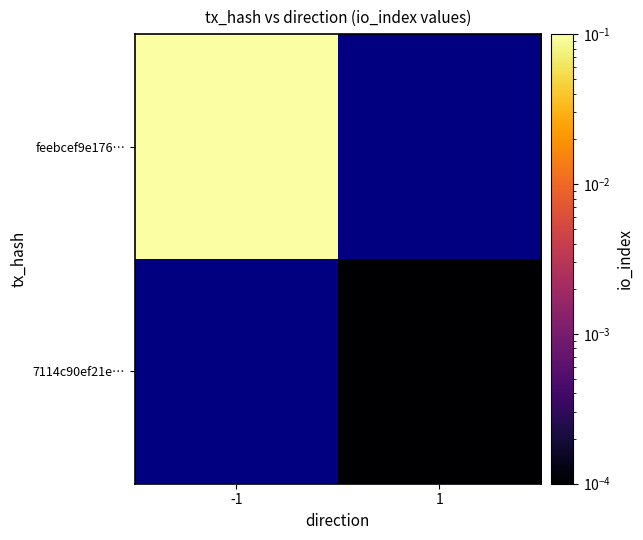

Count the number of data series in this chart.

2